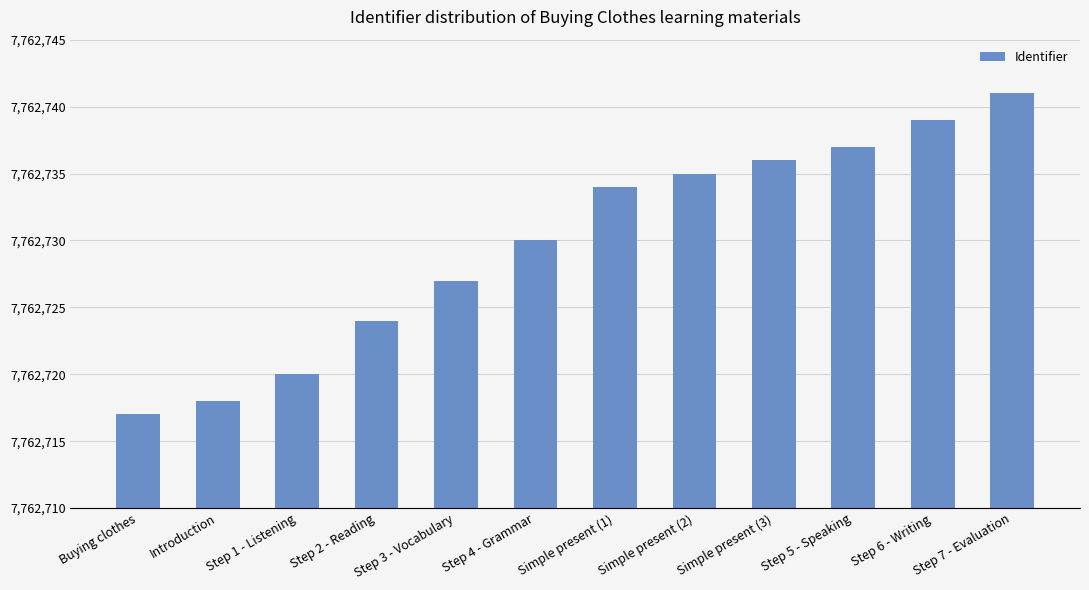

The chart shows a value of 7762734 at Simple present (1). True or false?

True